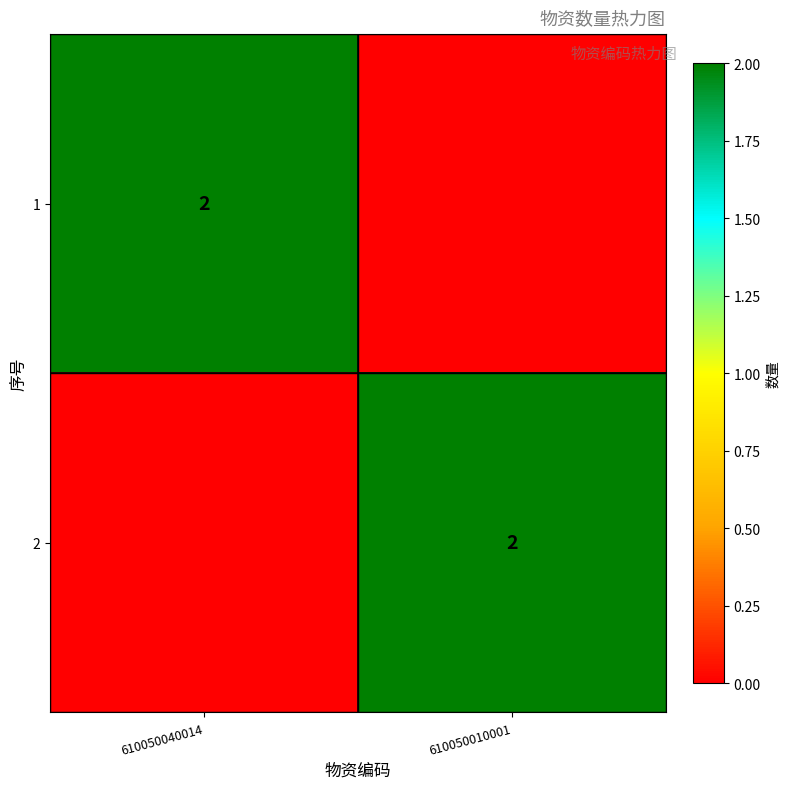

The 2 series shows 1 at 610050010001. True or false?

False